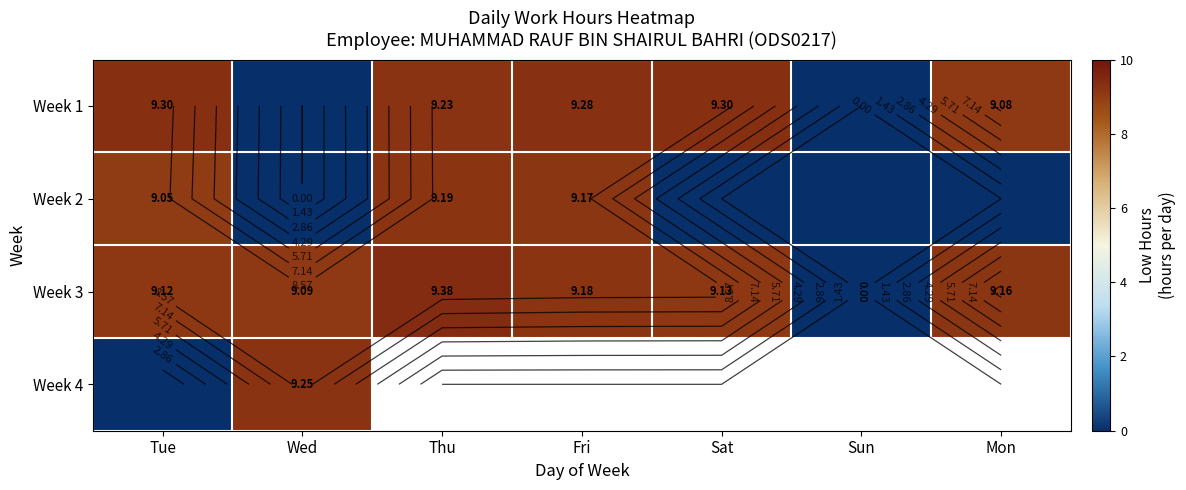

Is it true that Week 1 equals 0.0 at Sun?

True